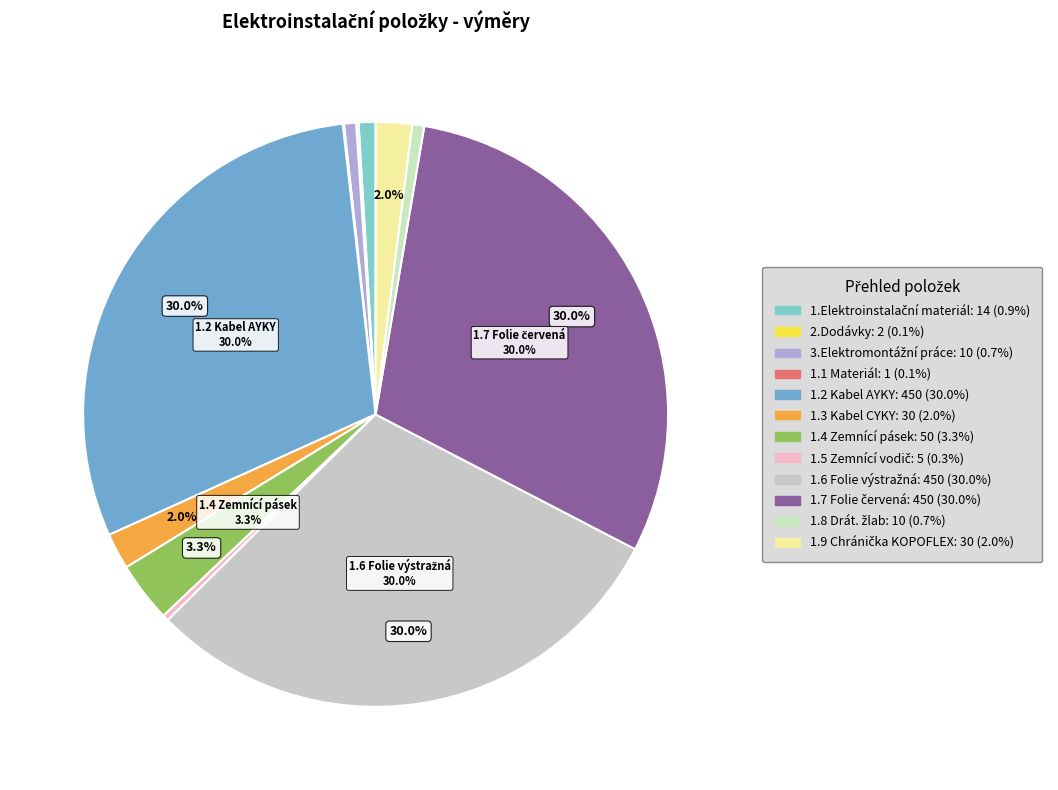

To the nearest percent, what is the difference between the largest and smallest slice percentages?

30%